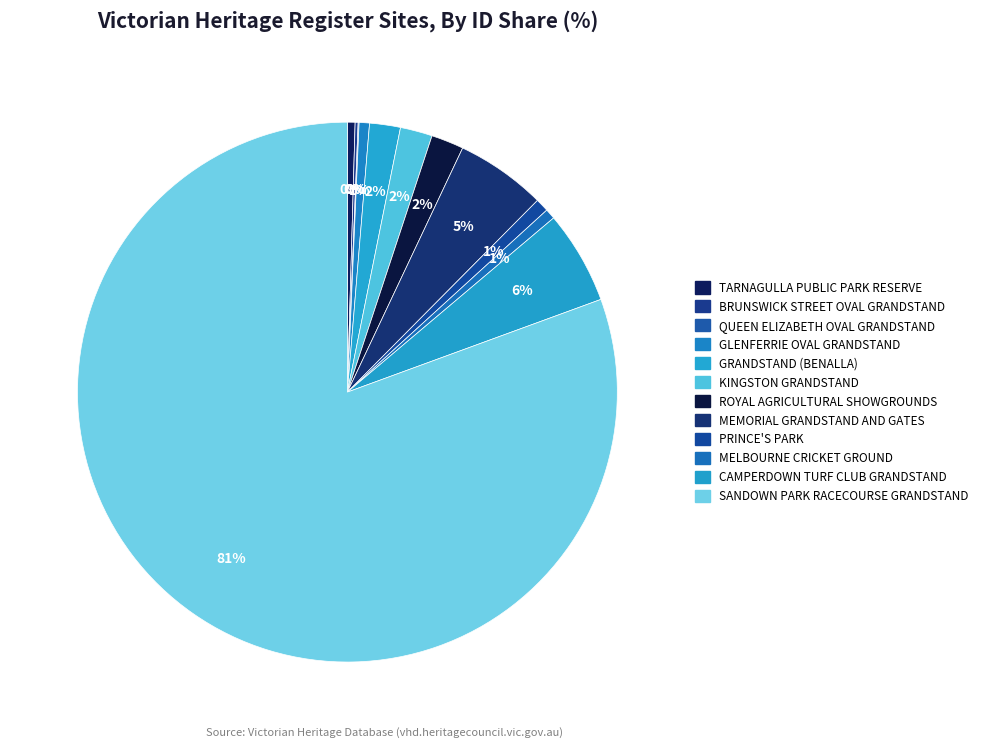

Count the number of slices in the pie.

12